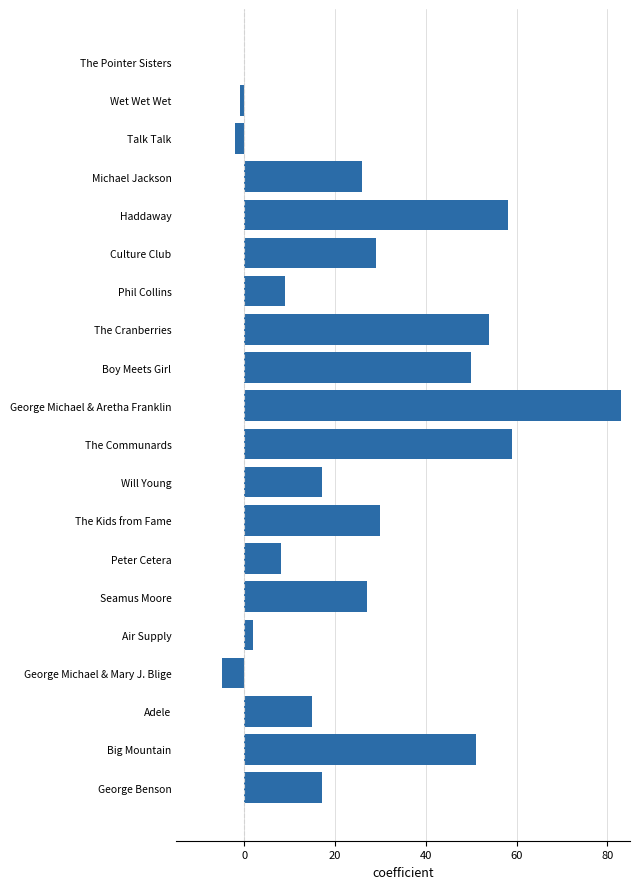

The value at Adele is 23. True or false?

False